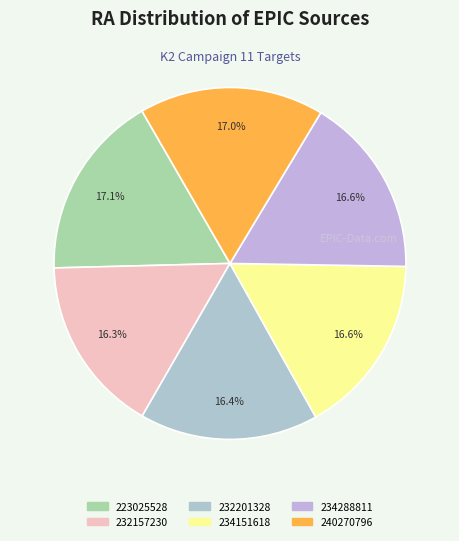

Does 232157230 represent more than half of the total?

No